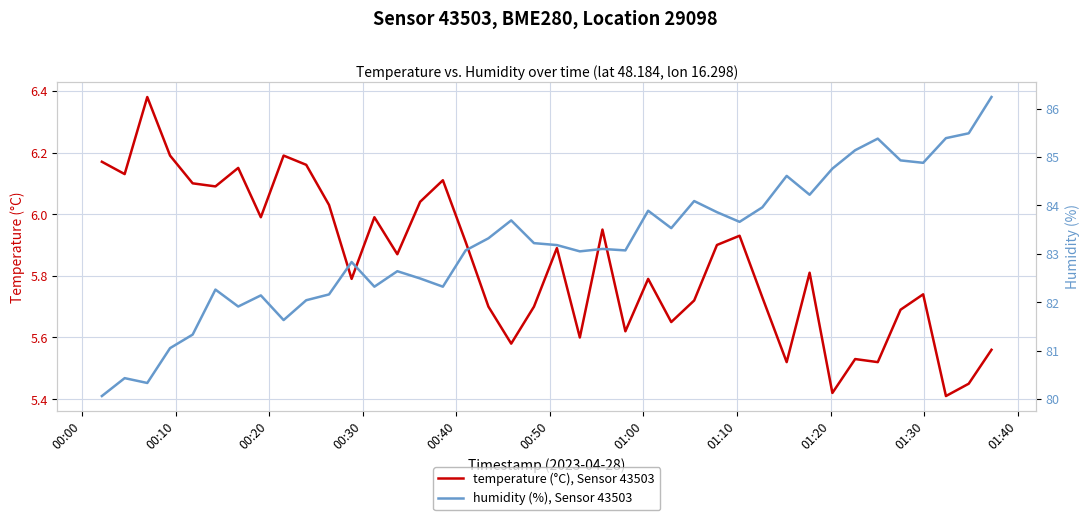

True or false: humidity (%), Sensor 43503 and temperature (°C), Sensor 43503 intersect in this chart.

False